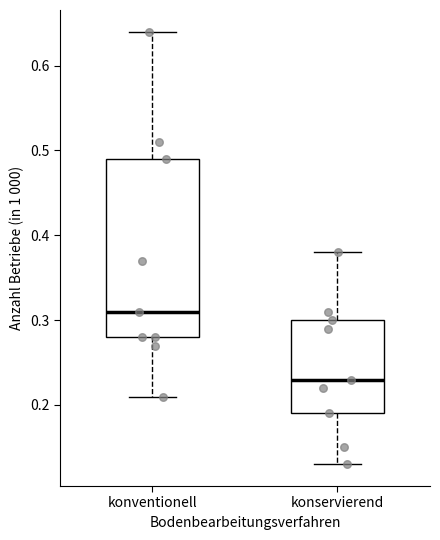

Which box is the tallest, from its lower edge to its upper edge?

konventionell